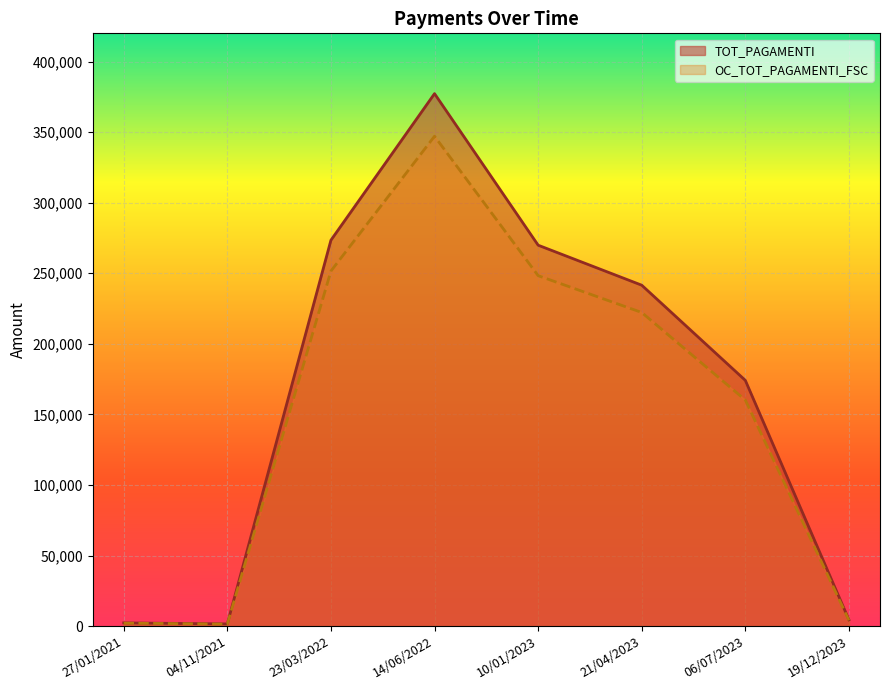

Rank the series by their average value, from highest to lowest.

TOT_PAGAMENTI, OC_TOT_PAGAMENTI_FSC